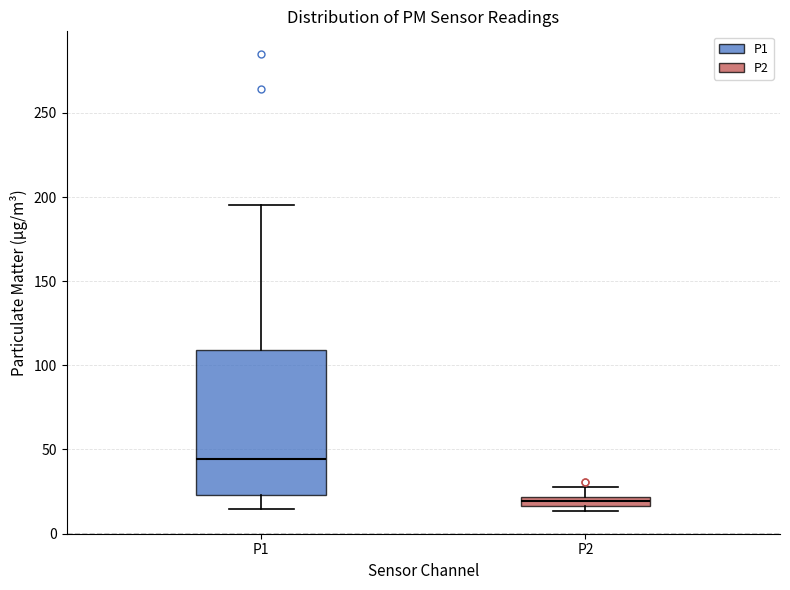

Which box's median line is the lowest?

P2